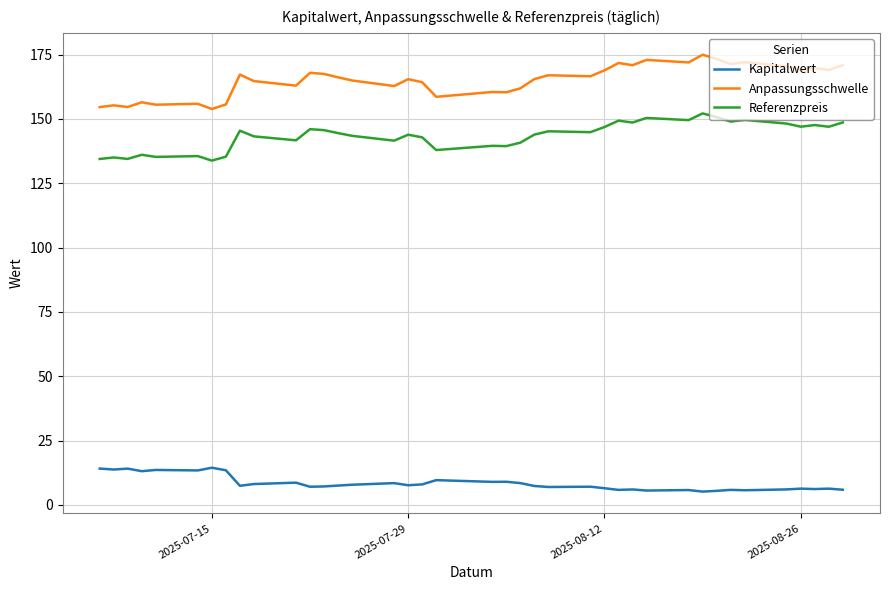

Which series has the largest total across all categories?

Anpassungsschwelle